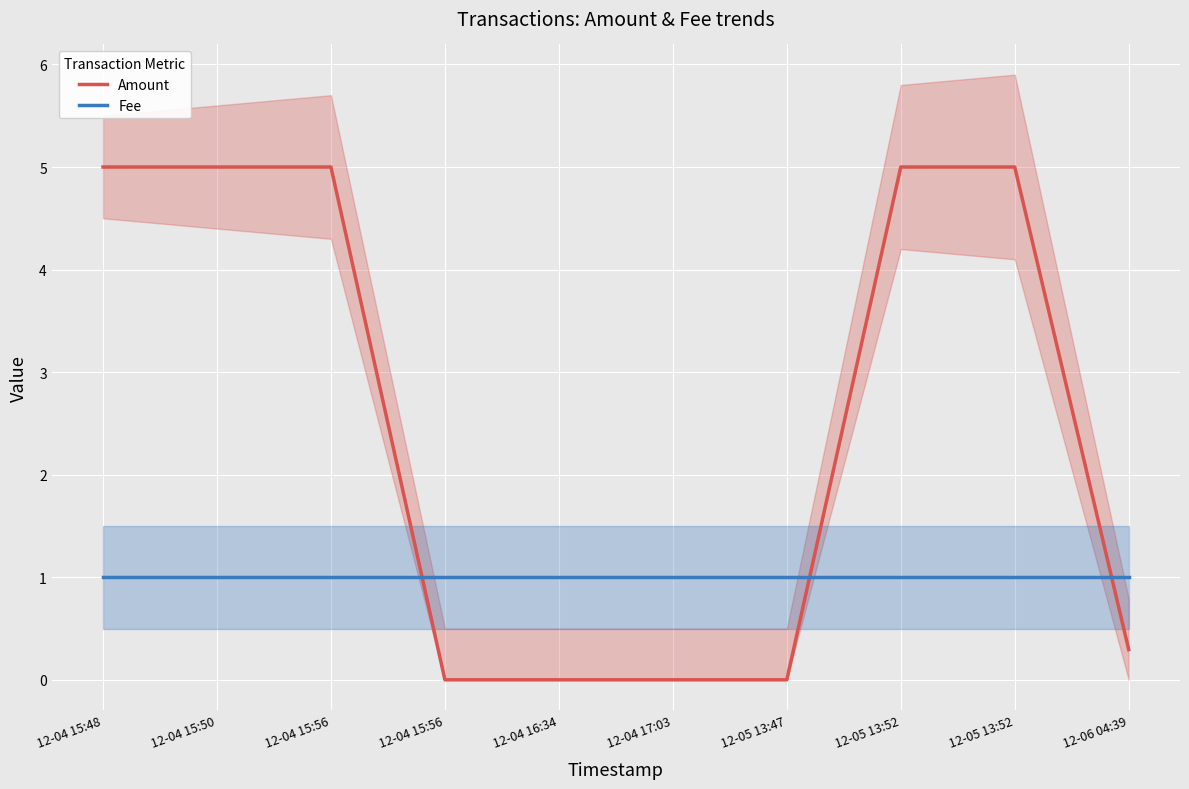

What is the difference between the maximum and minimum values in the Amount series?

5.0